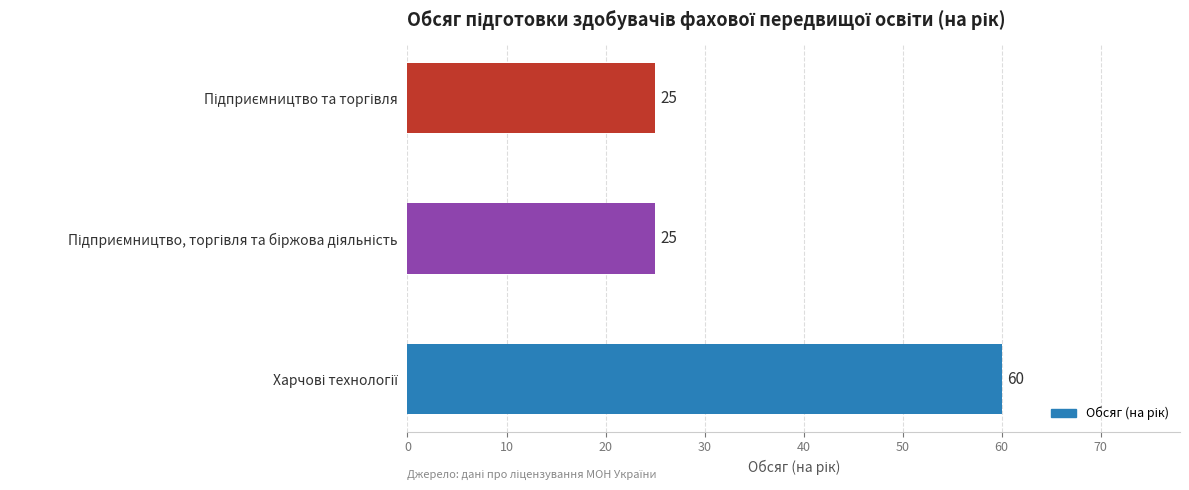

Does the chart contain stacked bars?

No